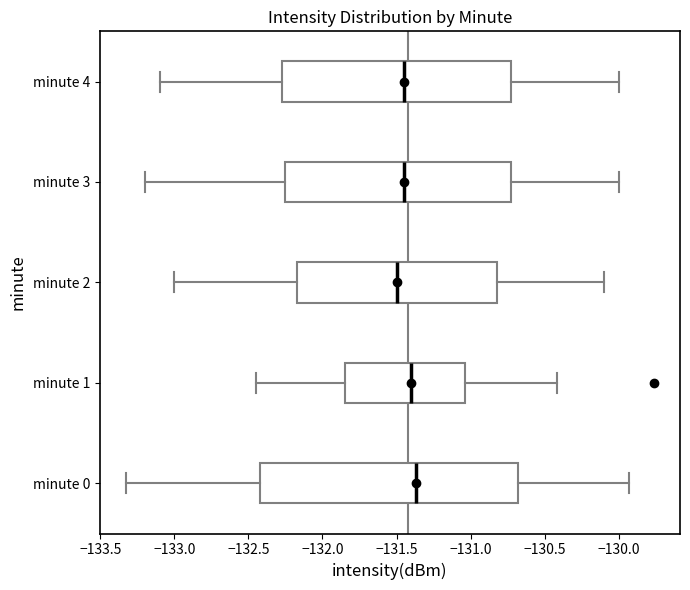

Reading bottom to top, transcribe this box plot: for each box, give where its median line is, the range the box spans, and where its two whiskers end, as read against the x-axis. The values are not printed on the chart, so give them approximately, as read against the axis.

minute 0: median -131.35, box -132.40 to -130.70, whiskers -133.35 to -129.95
minute 1: median -131.40, box -131.85 to -131.05, whiskers -132.45 to -130.40
minute 2: median -131.50, box -132.15 to -130.80, whiskers -133.00 to -130.10
minute 3: median -131.45, box -132.25 to -130.70, whiskers -133.20 to -130.00
minute 4: median -131.45, box -132.25 to -130.70, whiskers -133.10 to -130.00